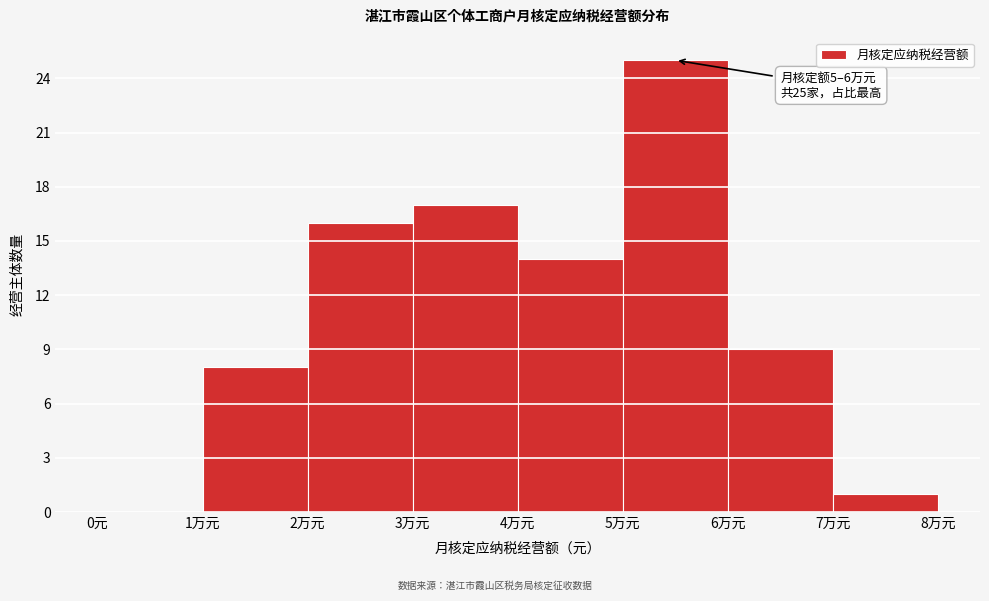

Reading left to right, list all the values displayed in this chart.

0元=0	1万元=8	2万元=16	3万元=17	4万元=14	5万元=25	6万元=9	7万元=1